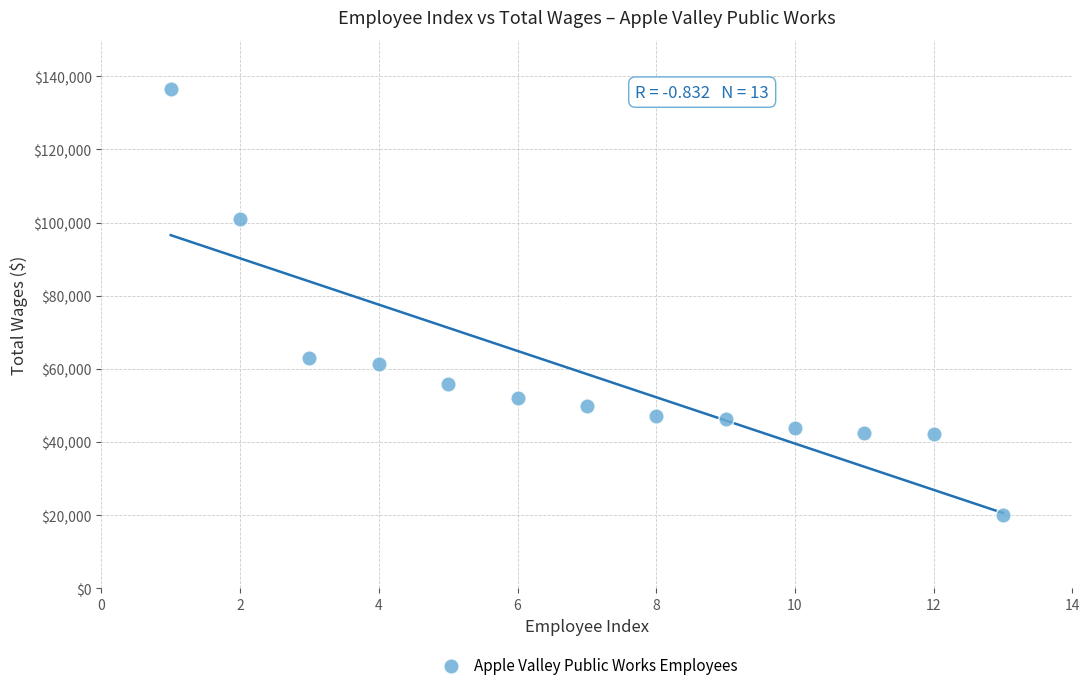

What Y value in the scatter plot is closest to 78251?

63086